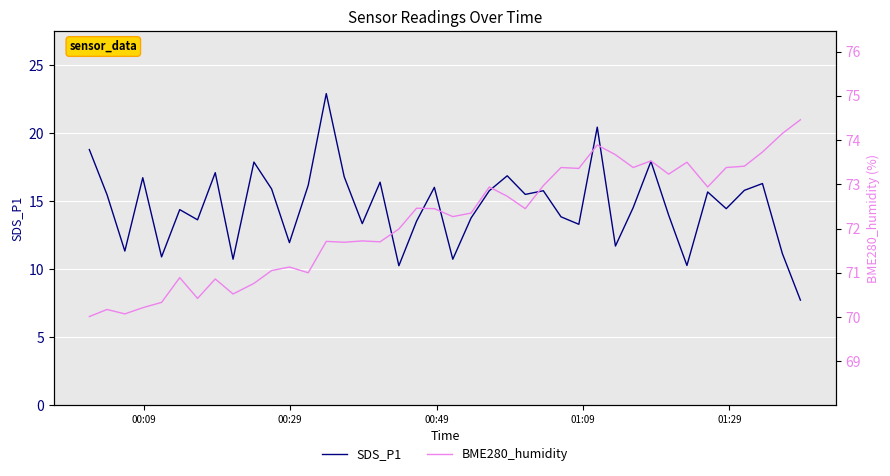

What is the maximum value for SDS_P1?

22.9